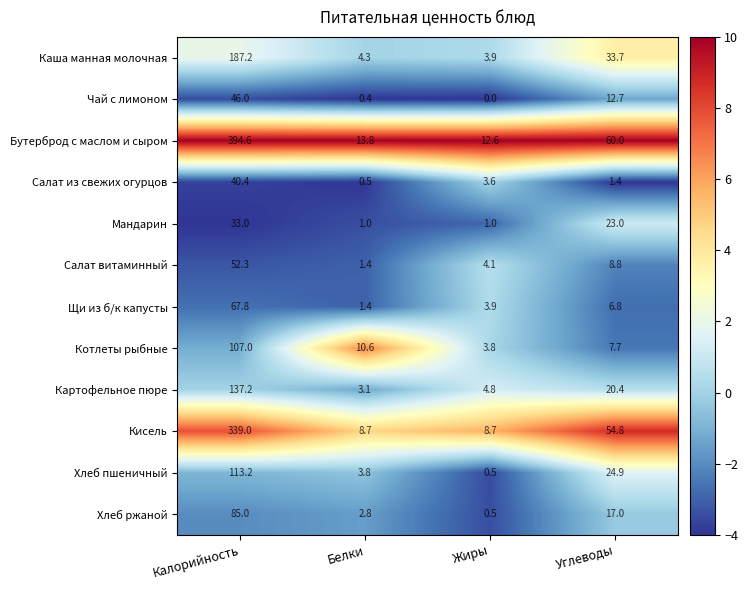

The Чай с лимоном series shows -20.7 at Жиры. True or false?

False